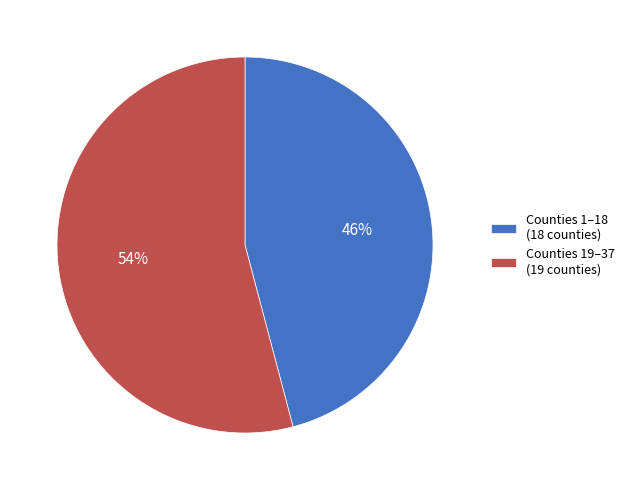

Which slice is the largest?

Counties 19–37 (19 counties)